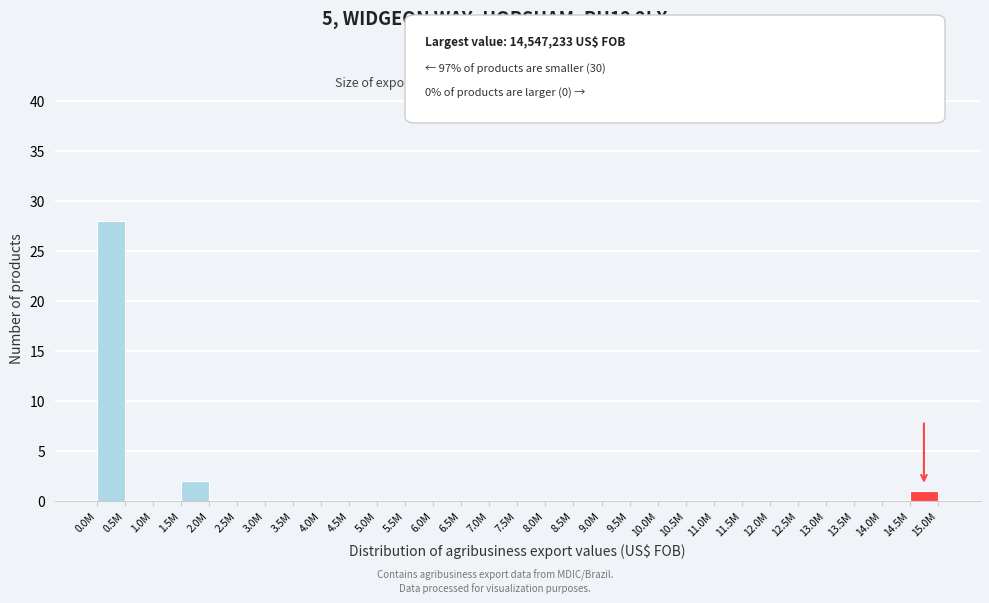

Reading left to right, what are all the values shown in this chart?

0.0M=28	0.5M=0	1.0M=0	1.5M=2	2.0M=0	2.5M=0	3.0M=0	3.5M=0	4.0M=0	4.5M=0	5.0M=0	5.5M=0	6.0M=0	6.5M=0	7.0M=0	7.5M=0	8.0M=0	8.5M=0	9.0M=0	9.5M=0	10.0M=0	10.5M=0	11.0M=0	11.5M=0	12.0M=0	12.5M=0	13.0M=0	13.5M=0	14.0M=0	14.5M=1